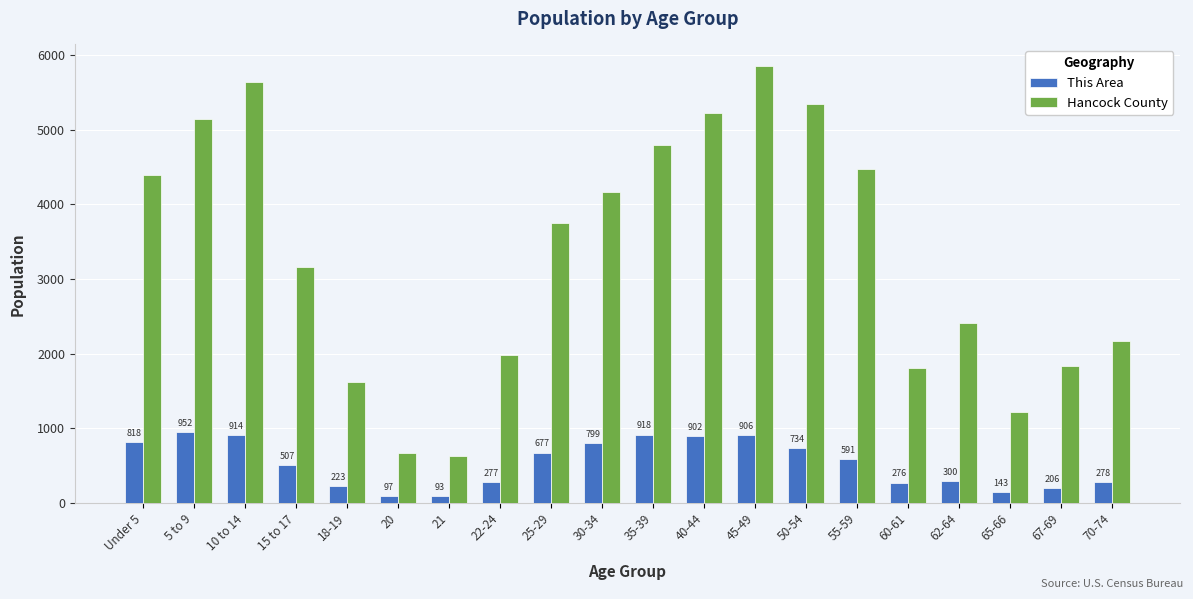

Count the number of data series in this chart.

2